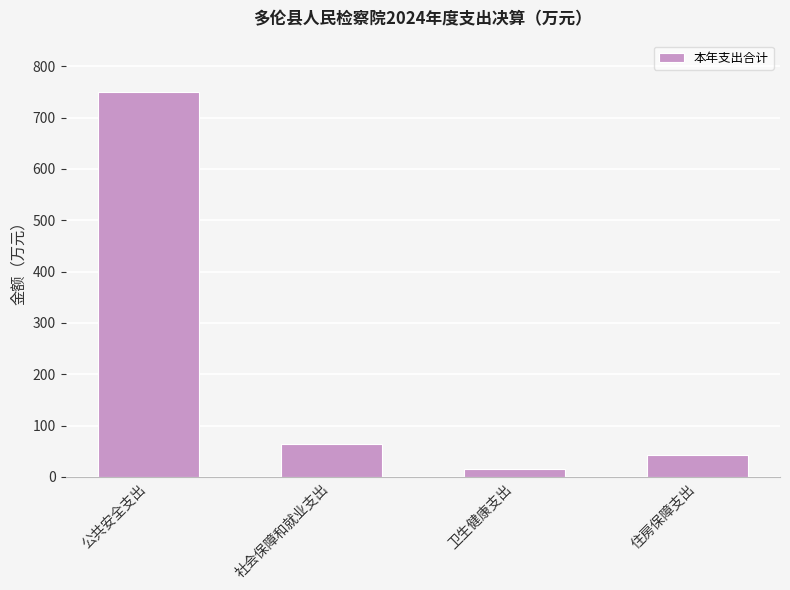

List the labels in order of value, largest first.

公共安全支出, 社会保障和就业支出, 住房保障支出, 卫生健康支出